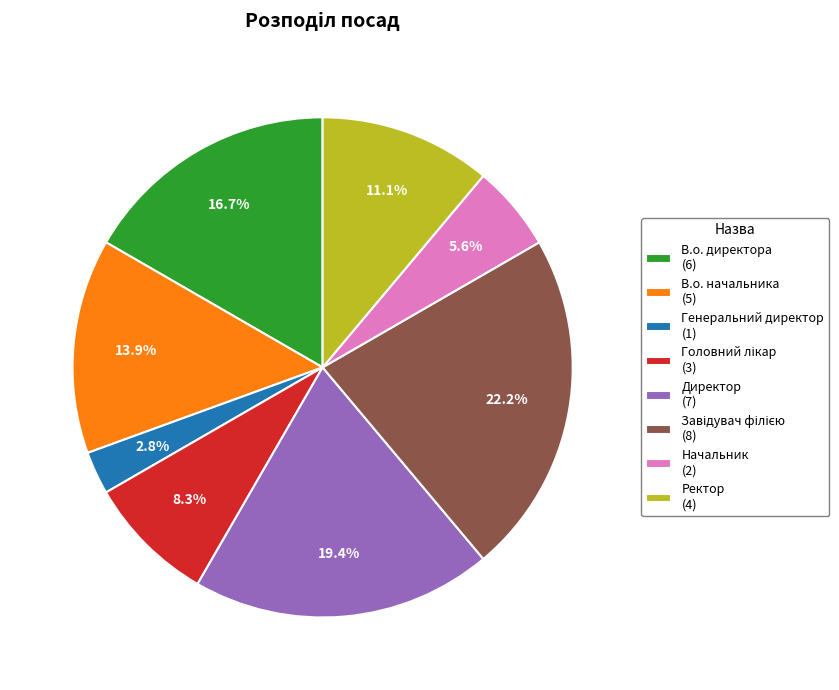

Is there a majority slice in this chart?

No